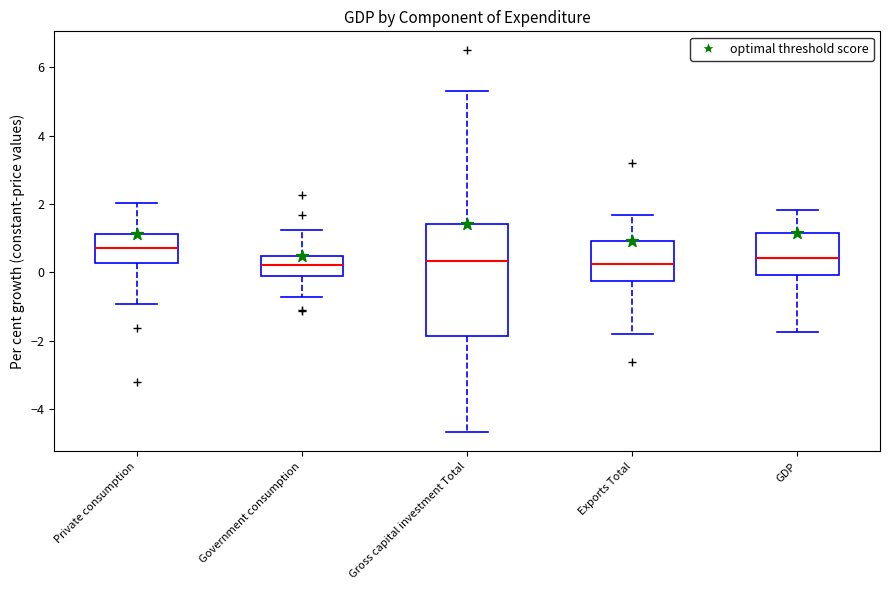

Where does the upper whisker of the box for Private consumption end on the y-axis? The values are not printed on the chart, so give them approximately, as read against the axis.

2.0